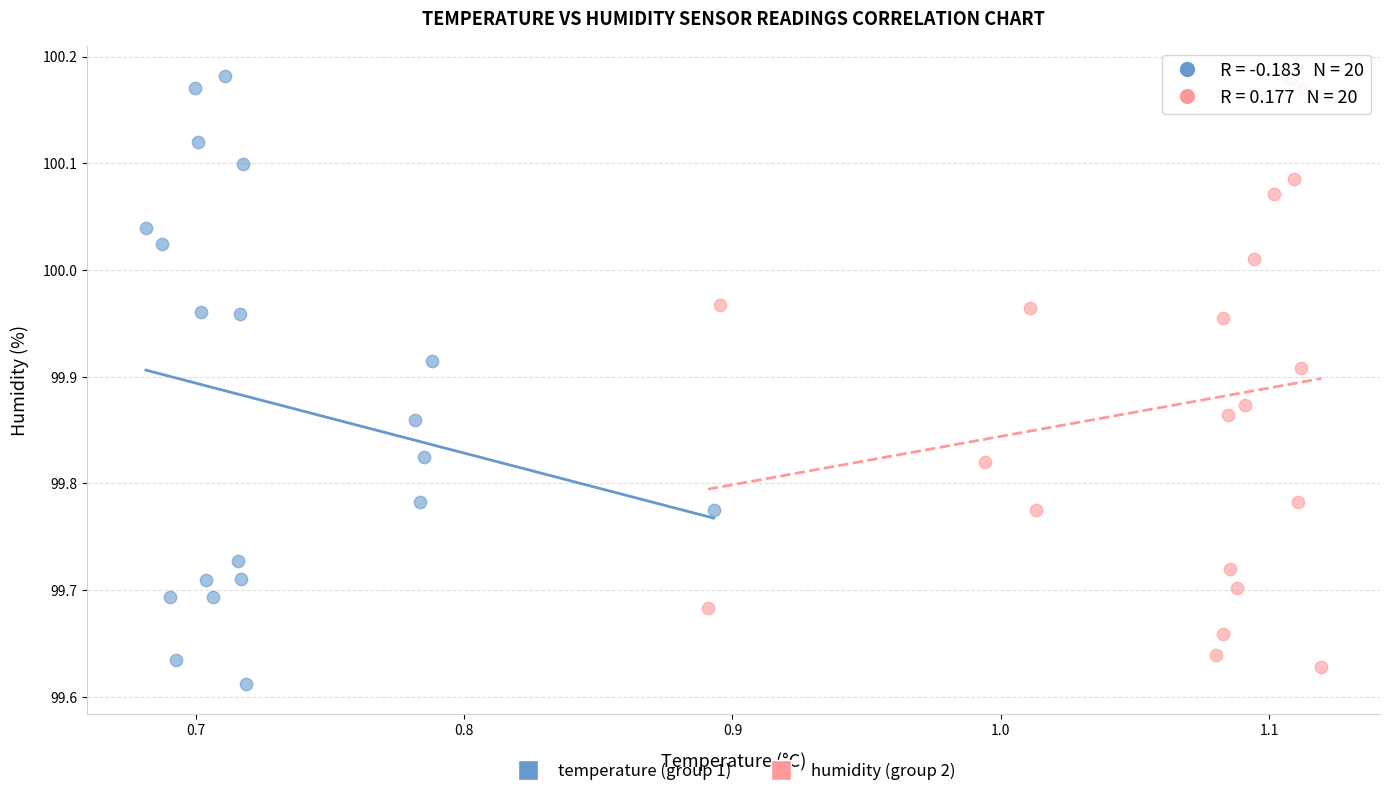

Which series reaches the minimum Y coordinate?

temperature (group 1)